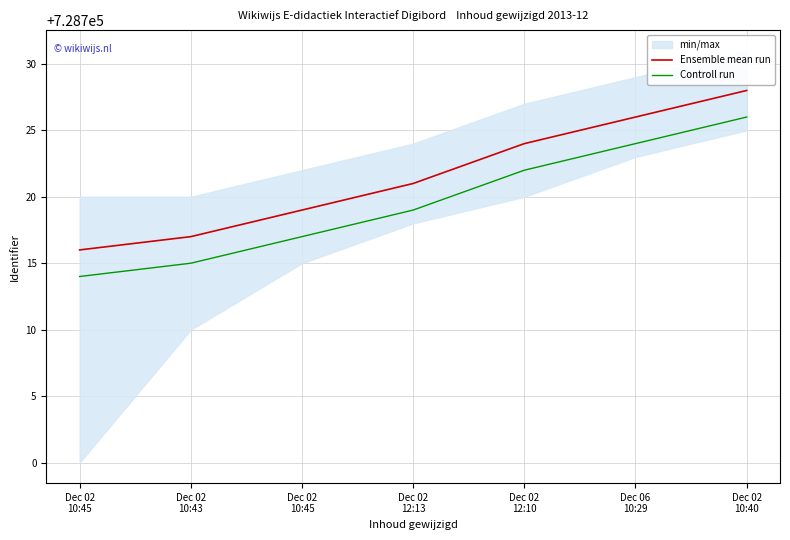

Where does the Controll run series first go above 728719?

Dec 02
12:10